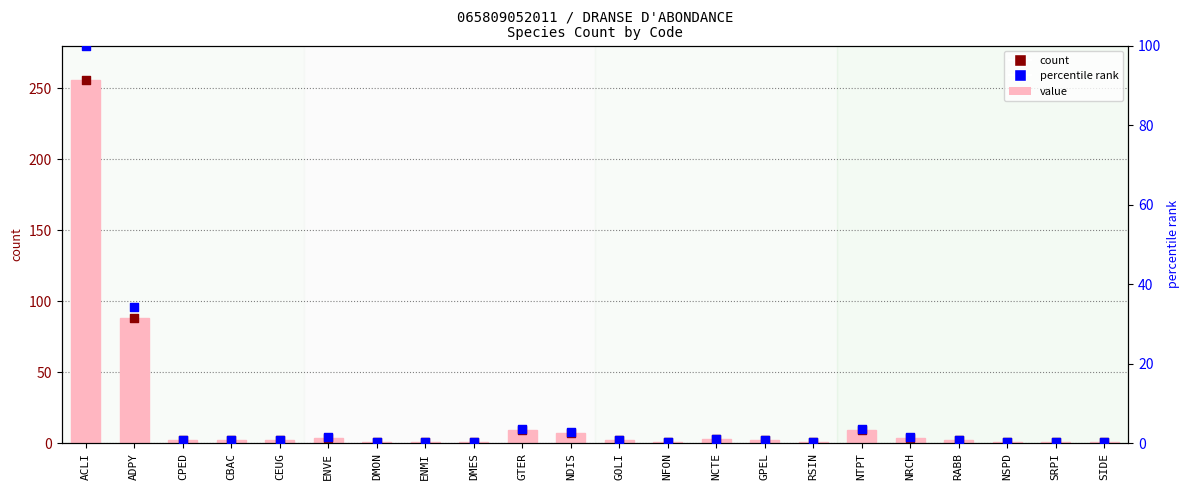

Which series contains the lowest Y value?

percentile rank